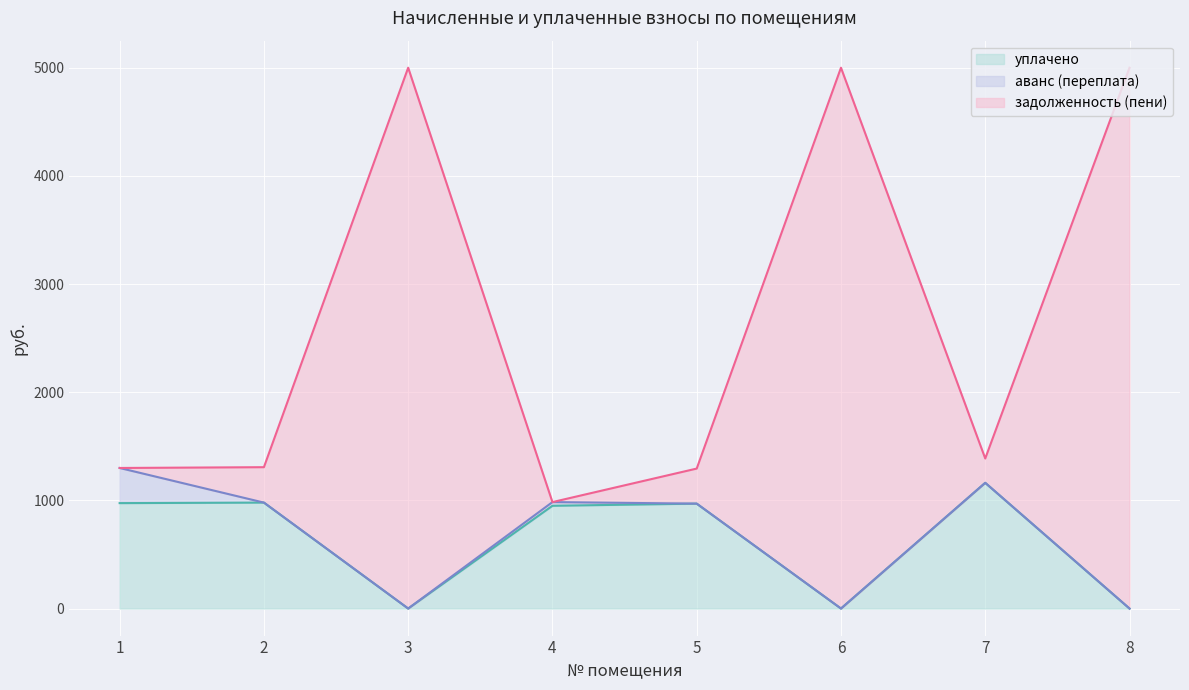

What is the difference between the highest and lowest values at 5?

324.1